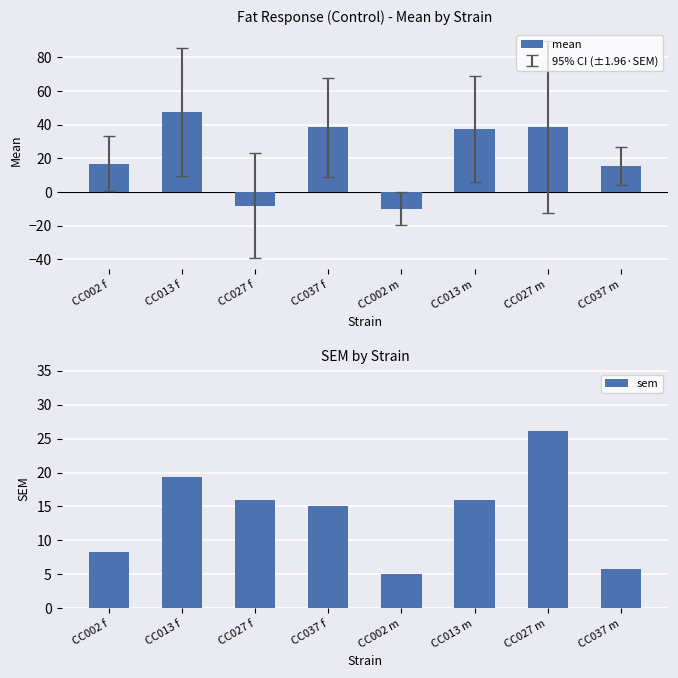

Does the chart contain stacked bars?

No